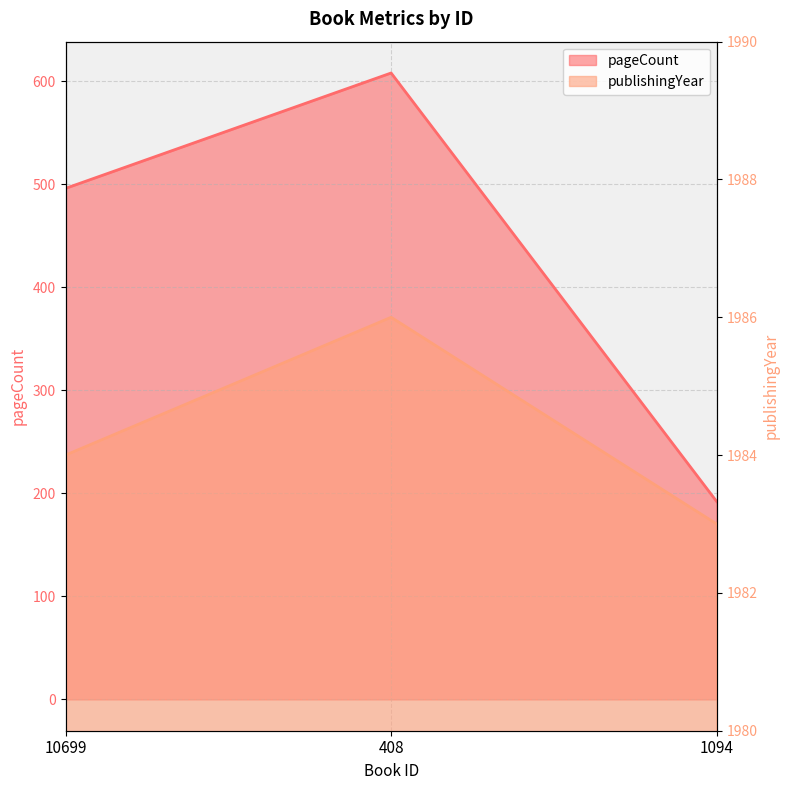

Which series has the largest total across all categories?

publishingYear